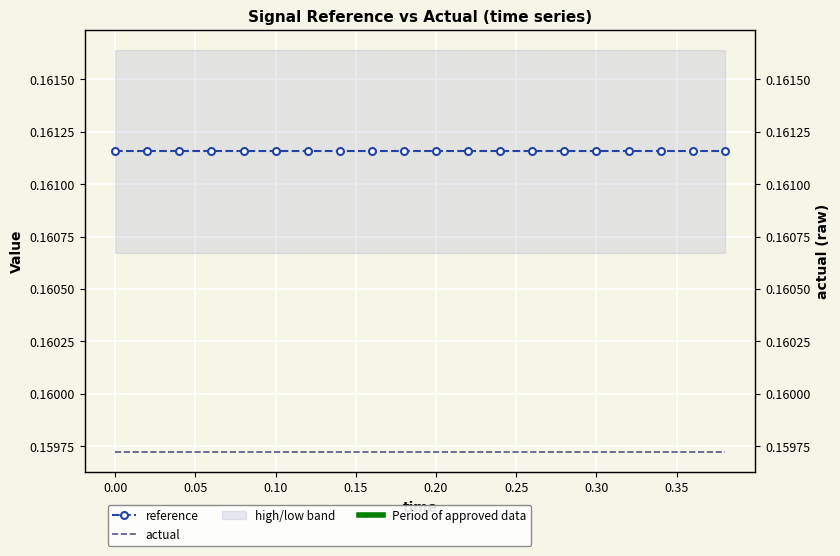

How many lines are shown in the chart?

2